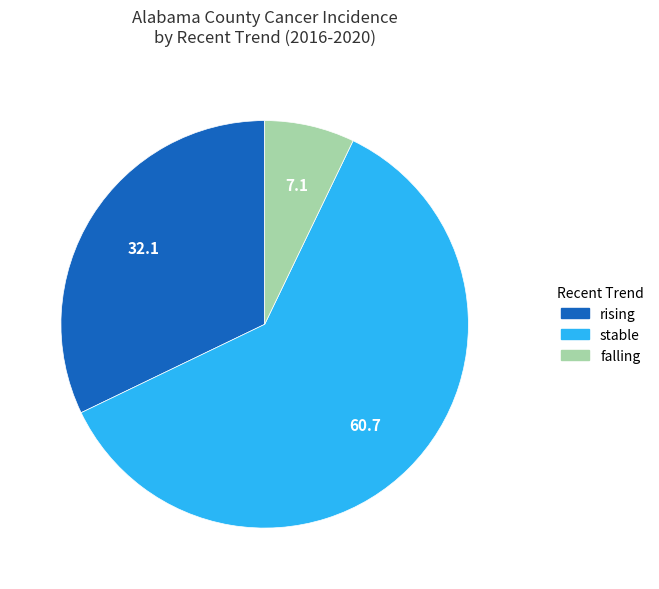

Is the sum of falling and stable greater than half?

Yes